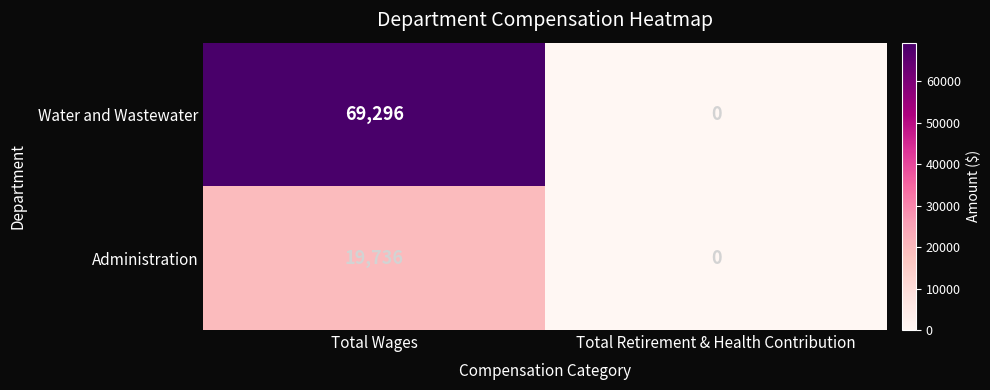

Reading left to right, list all the values displayed in this chart.

Water and Wastewater: Total Wages=69296	Total Retirement & Health Contribution=0
Administration: Total Wages=19736	Total Retirement & Health Contribution=0